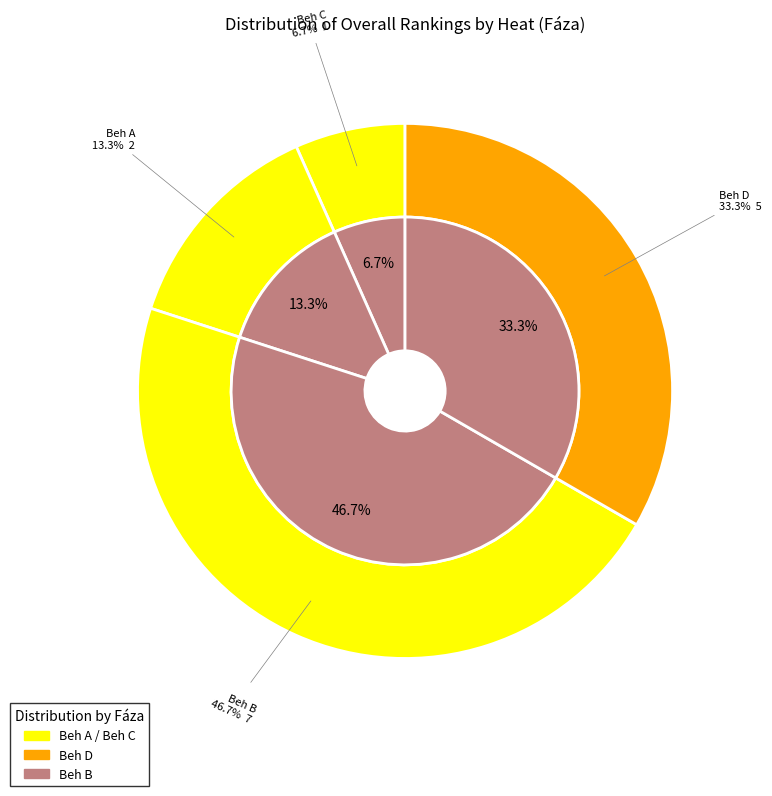

What percentage is the Beh A slice, to the nearest percent?

13%